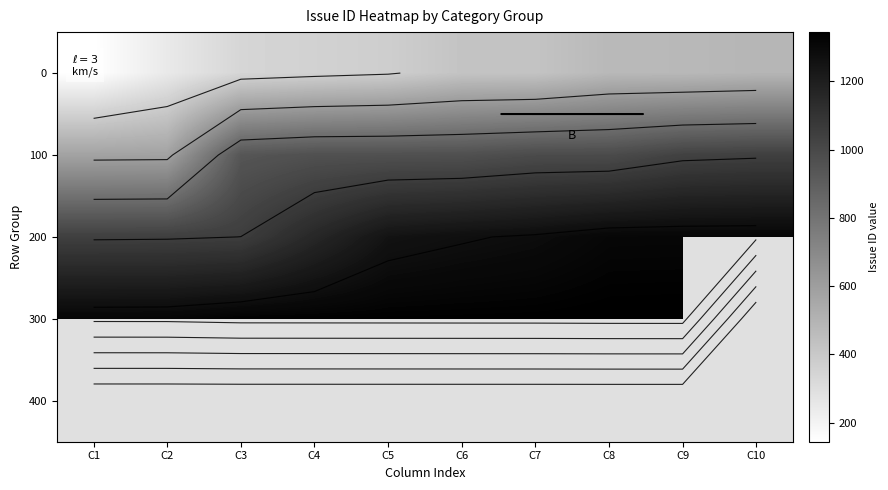

The 200 series shows 1252.0 at C5. True or false?

True